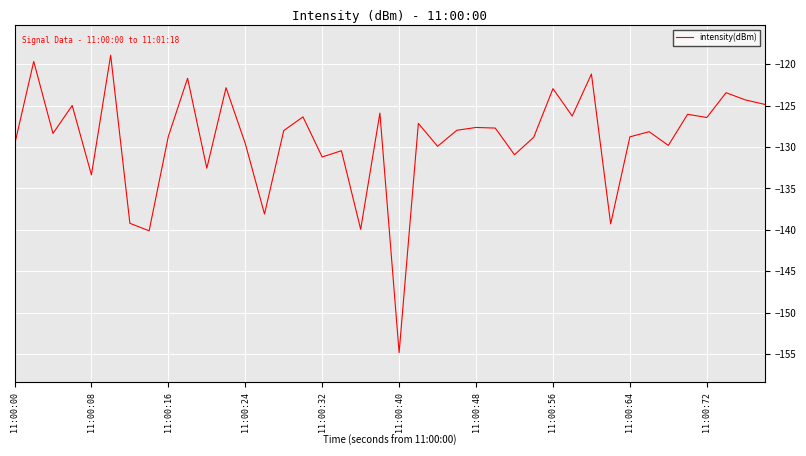

What is the greatest value displayed?

-118.9